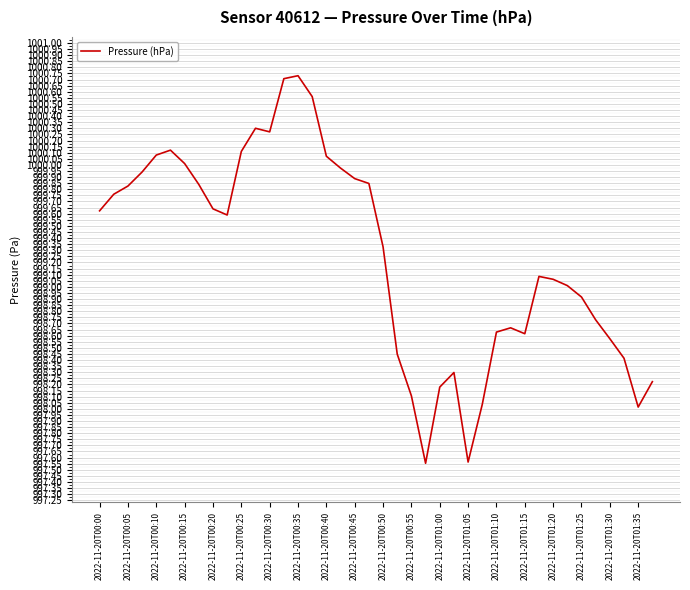

What is the difference between the maximum and minimum values?

3.2